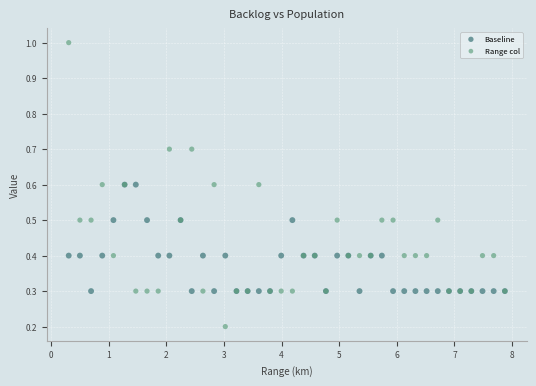

Which series has the widest spread of Y values?

Range col